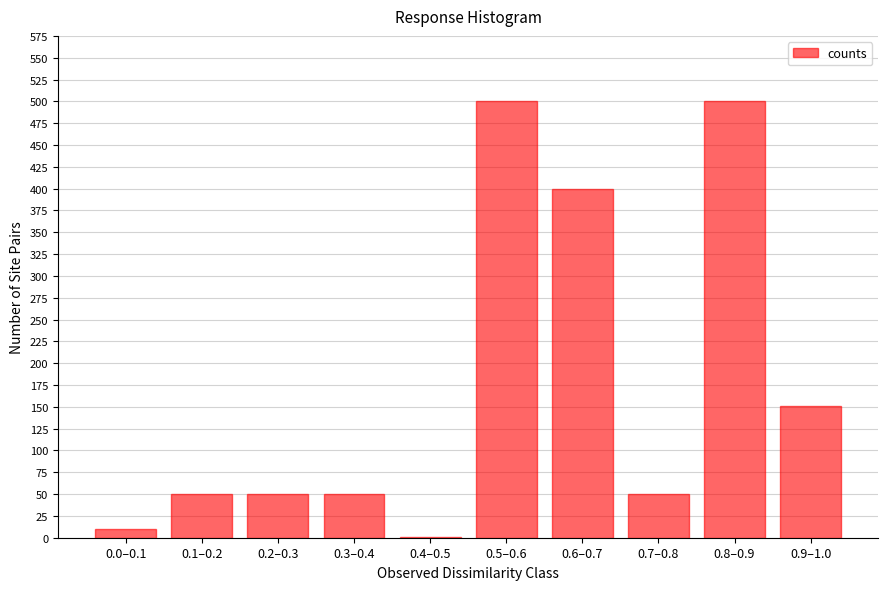

Reading left to right, transcribe all the data shown in this chart.

0.0–0.1=10	0.1–0.2=50	0.2–0.3=50	0.3–0.4=50	0.4–0.5=1	0.5–0.6=500	0.6–0.7=400	0.7–0.8=50	0.8–0.9=500	0.9–1.0=151